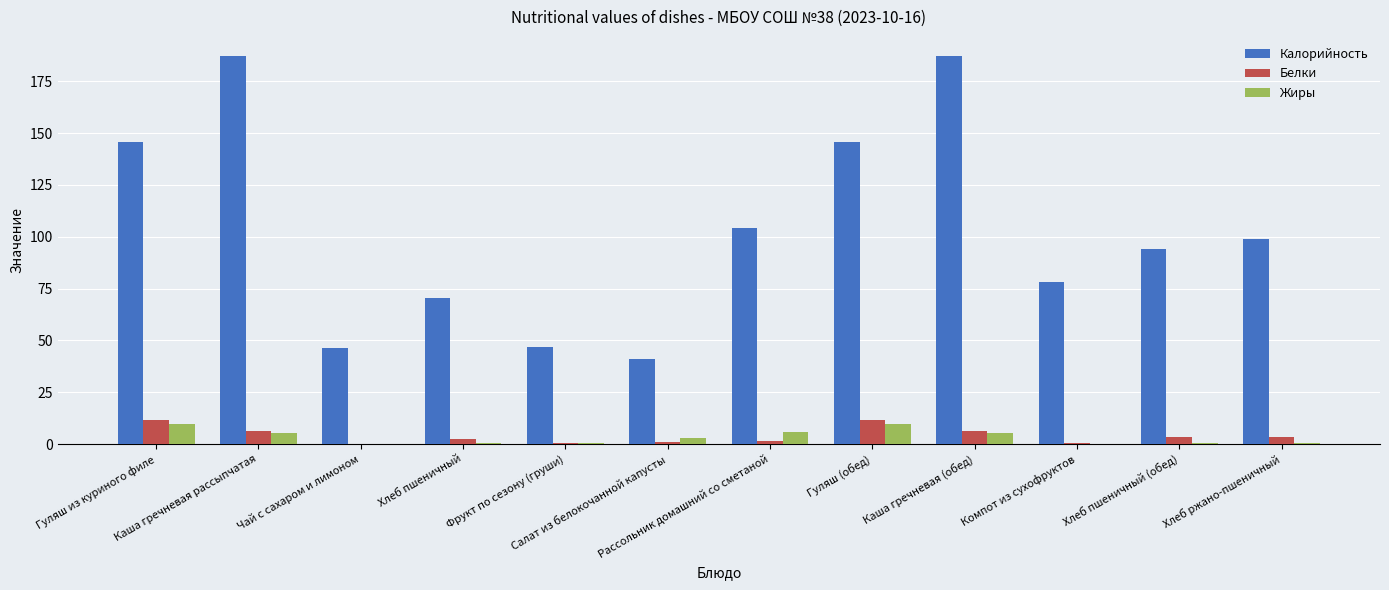

What is the sum of all Жиры values?

41.0